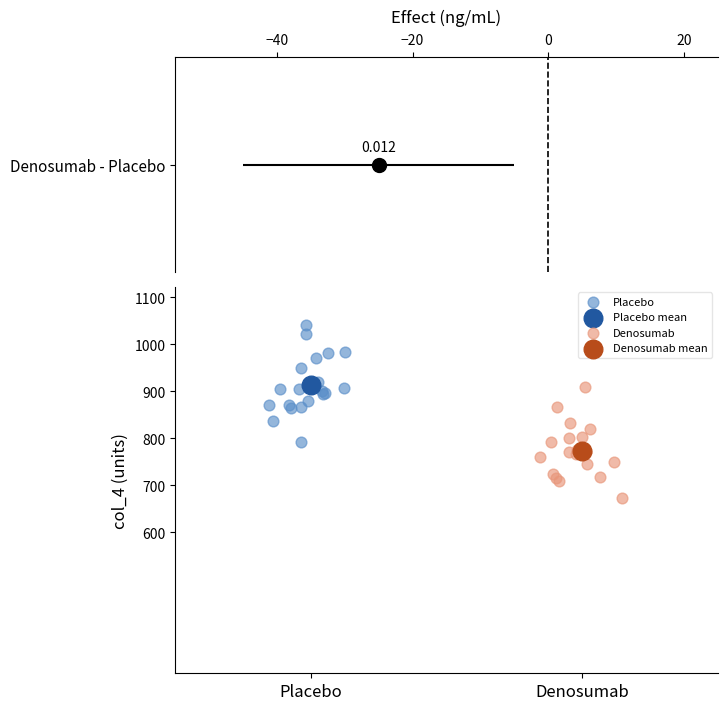

What are all the series names shown in the legend?

Placebo, Placebo mean, Denosumab, Denosumab mean